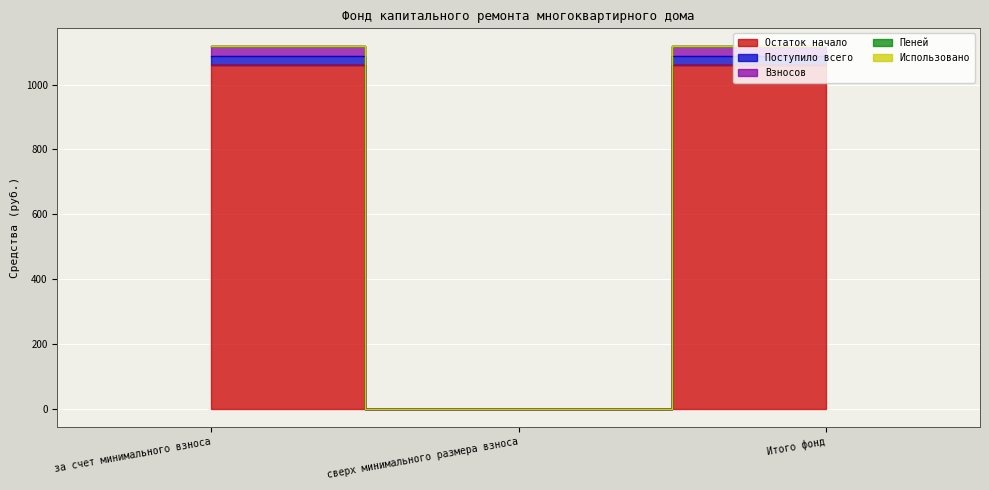

The value of Поступило всего at сверх минимального размера взноса is 597.7. True or false?

False